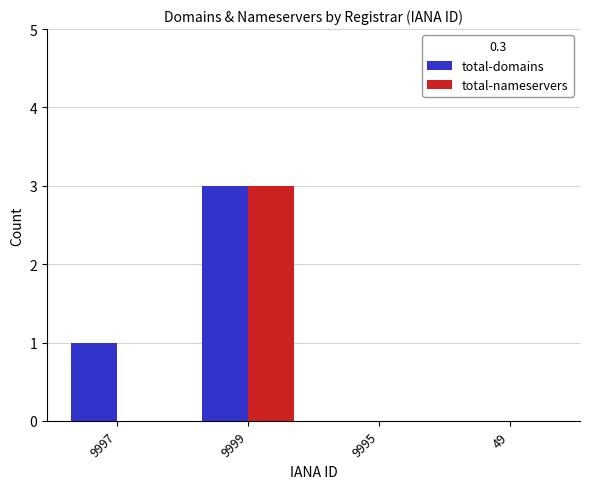

Reading left to right, extract all data points from this chart.

total-domains: 9997=1	9999=3	9995=0	49=0
total-nameservers: 9997=0	9999=3	9995=0	49=0